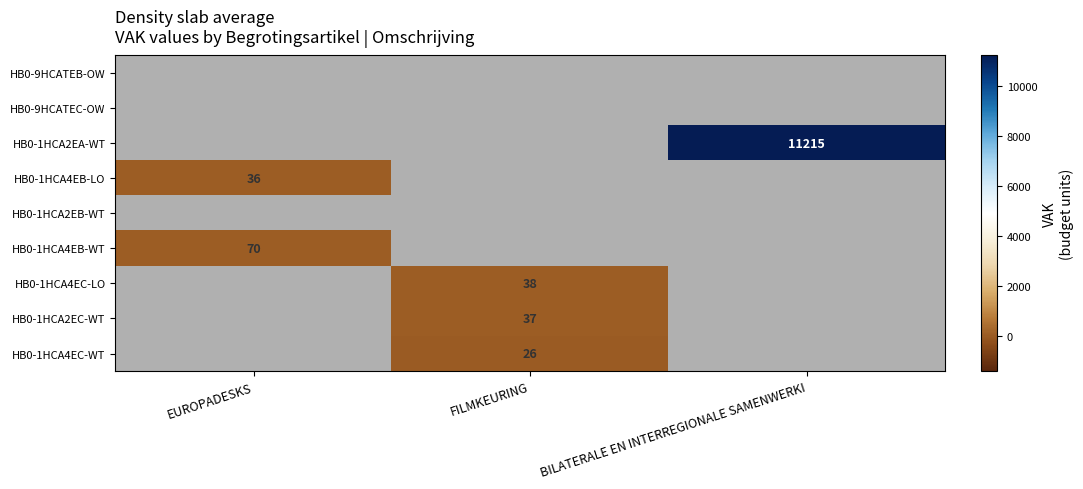

What is the smallest value displayed?

26.0